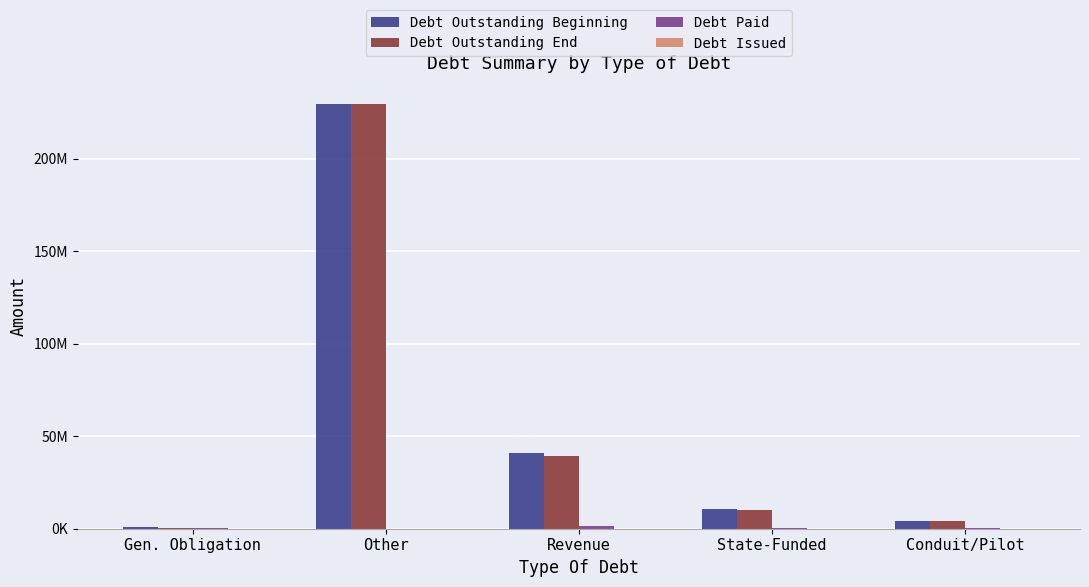

Are the bars grouped side by side (vs. stacked)?

Yes